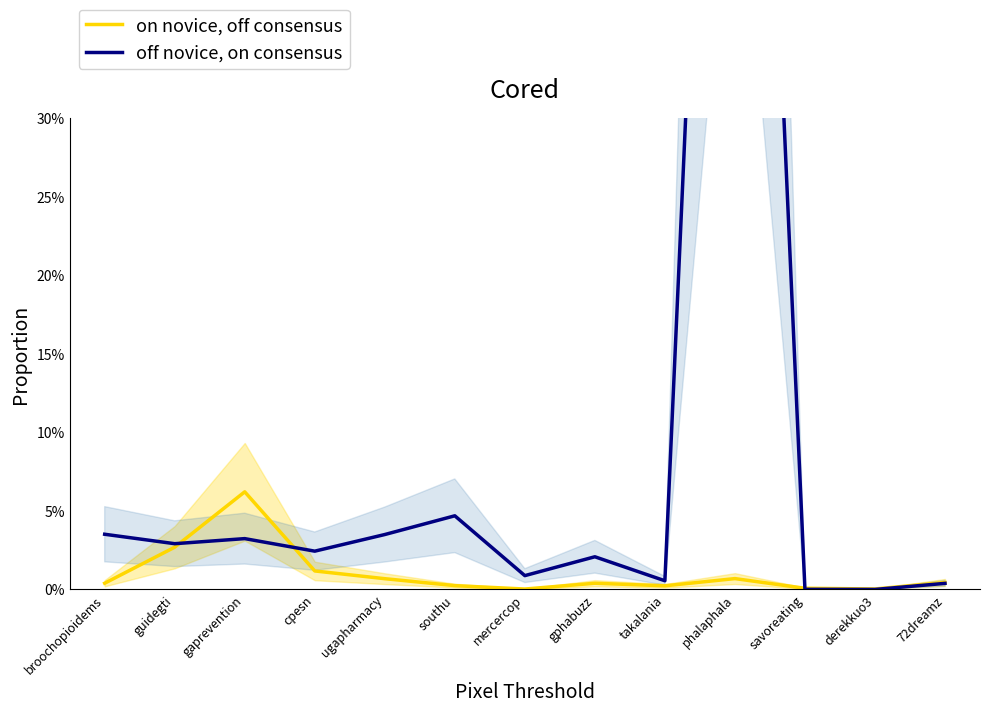

Where is off novice, on consensus nearest to the value 0?

derekkuo3